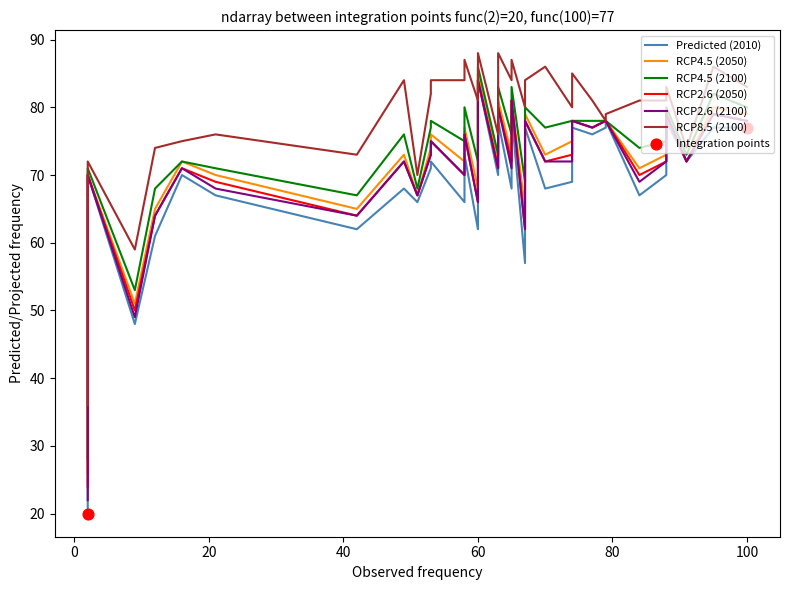

Which series reaches the maximum Y coordinate?

RCP8.5 (2100)